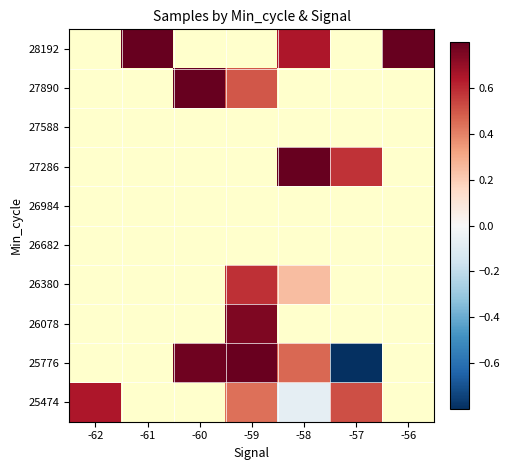

At how many categories does at least one series exceed 0?

7